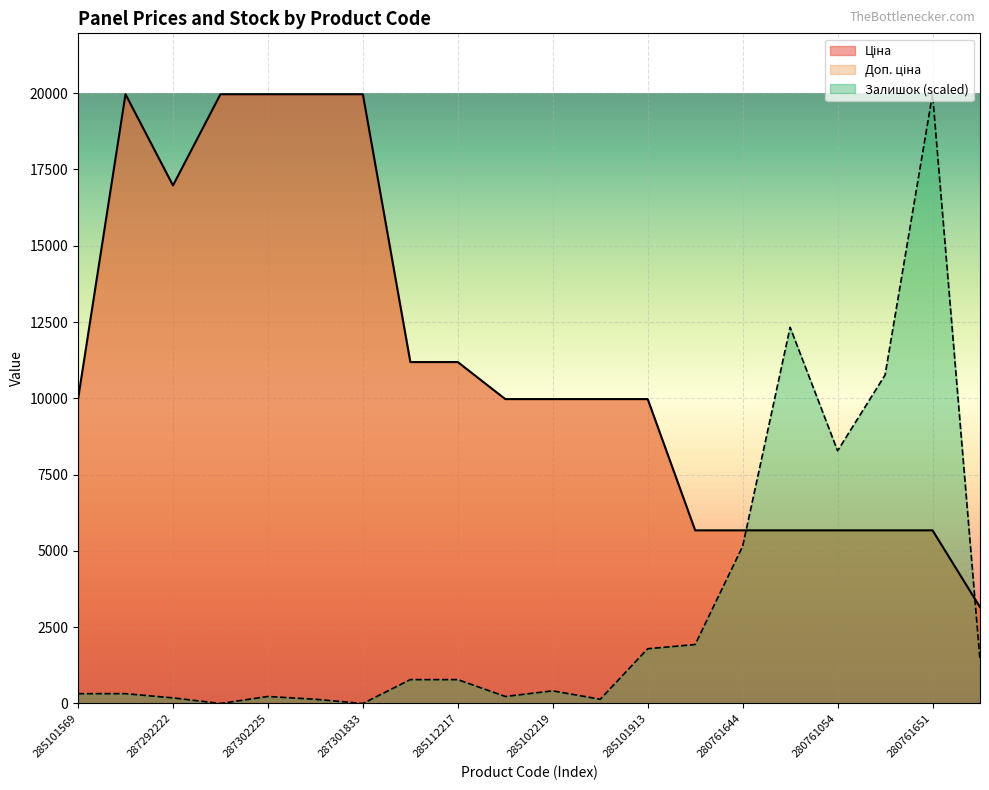

What is the difference between the maximum and second lowest values in the Ціна series?

14290.3